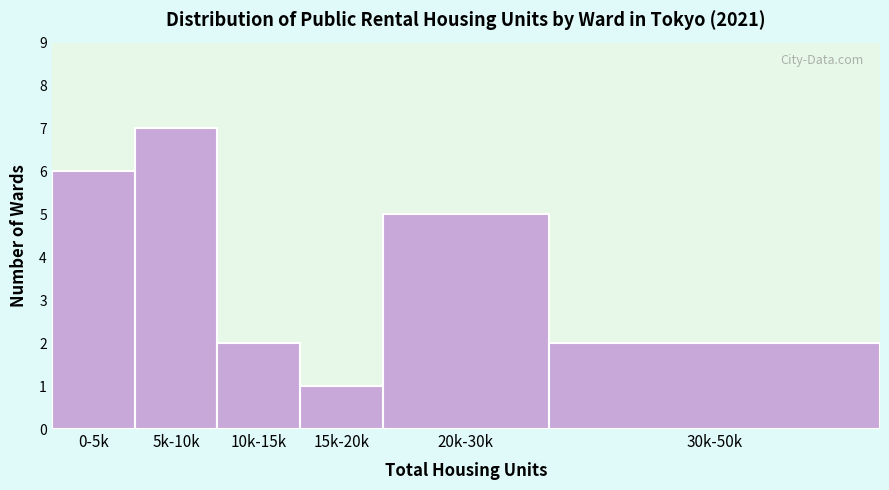

Reading left to right, what are all the values shown in this chart?

6	7	2	1	5	2